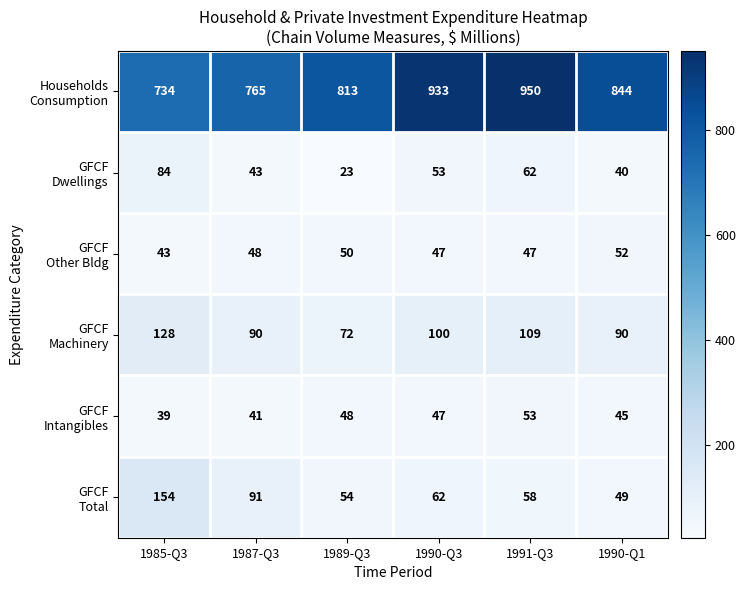

What is the spread (max minus min) of values at 1985-Q3?

695